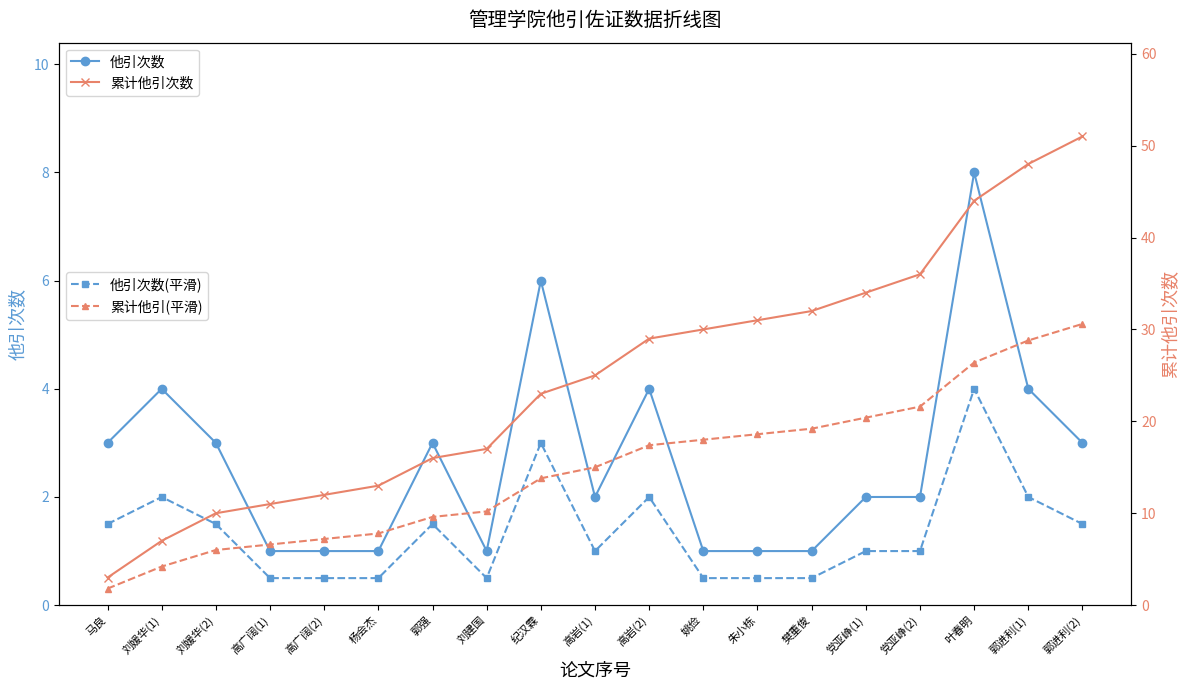

Which series has the largest total across all categories?

累计他引次数